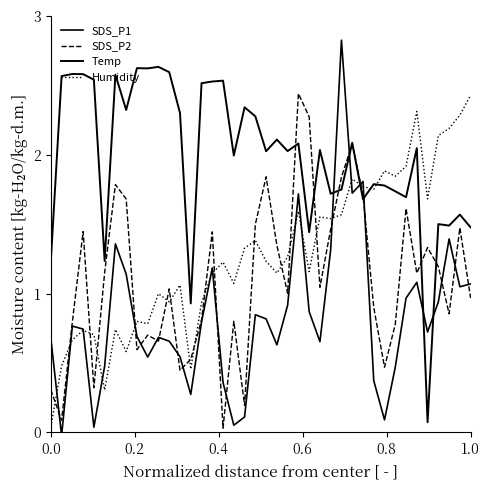

How many lines are shown in the chart?

4